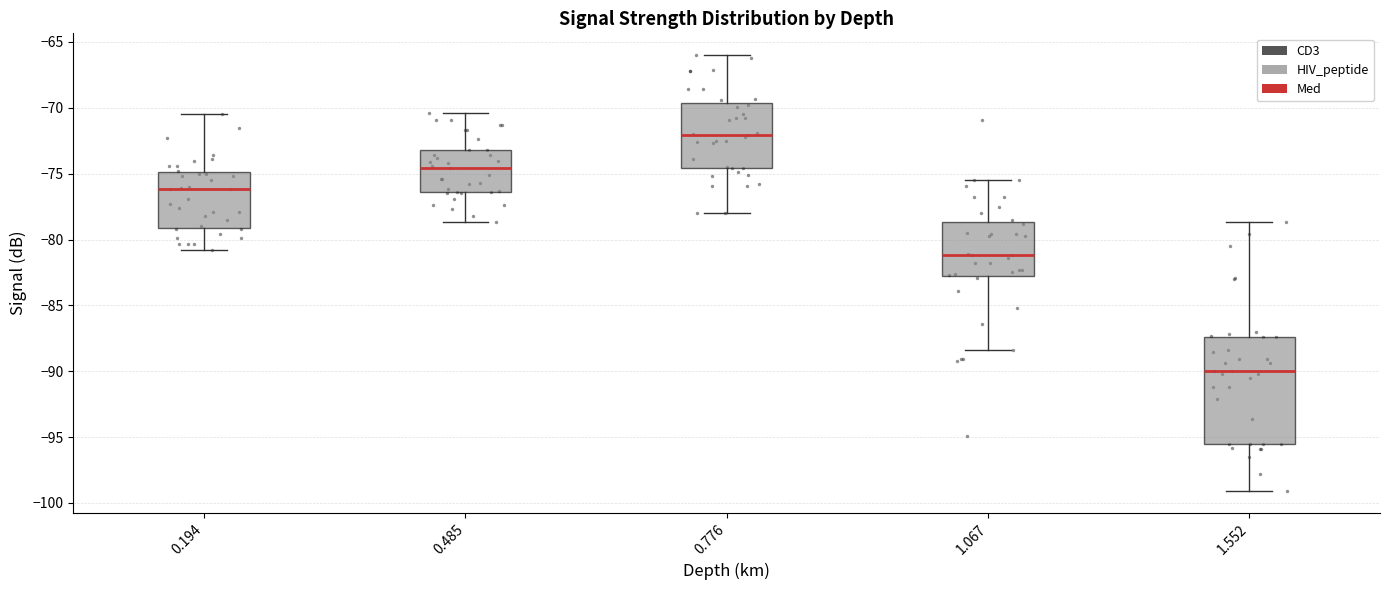

Where is the upper edge of the box at x = 0.194 on the y-axis? The values are not printed on the chart, so give them approximately, as read against the axis.

-75.0